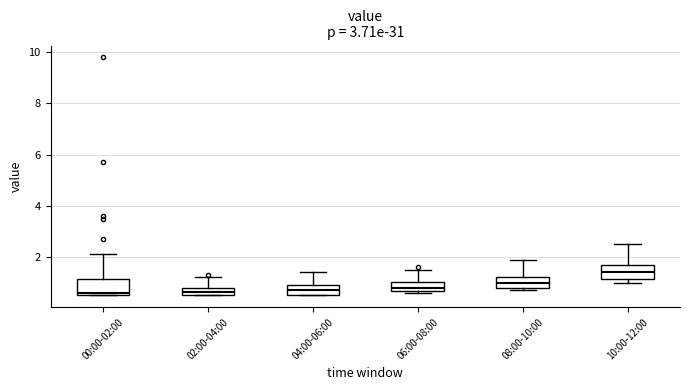

Which box has the highest median line?

10:00-12:00